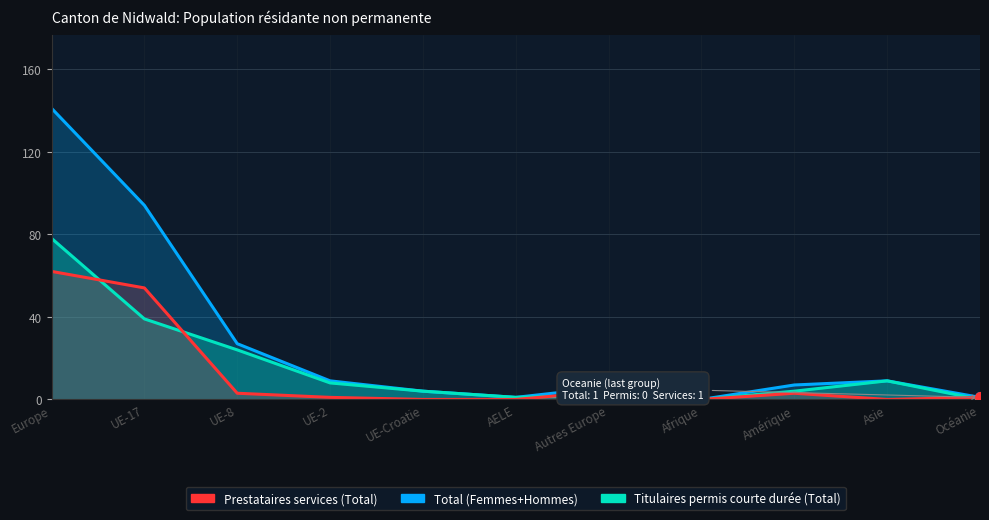

What is the maximum value for Prestataires services (Total)?

62